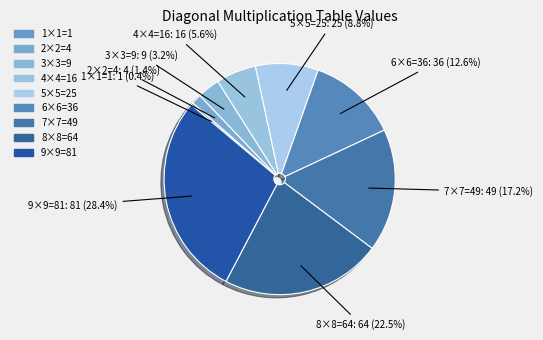

How many slices are in this pie chart?

9